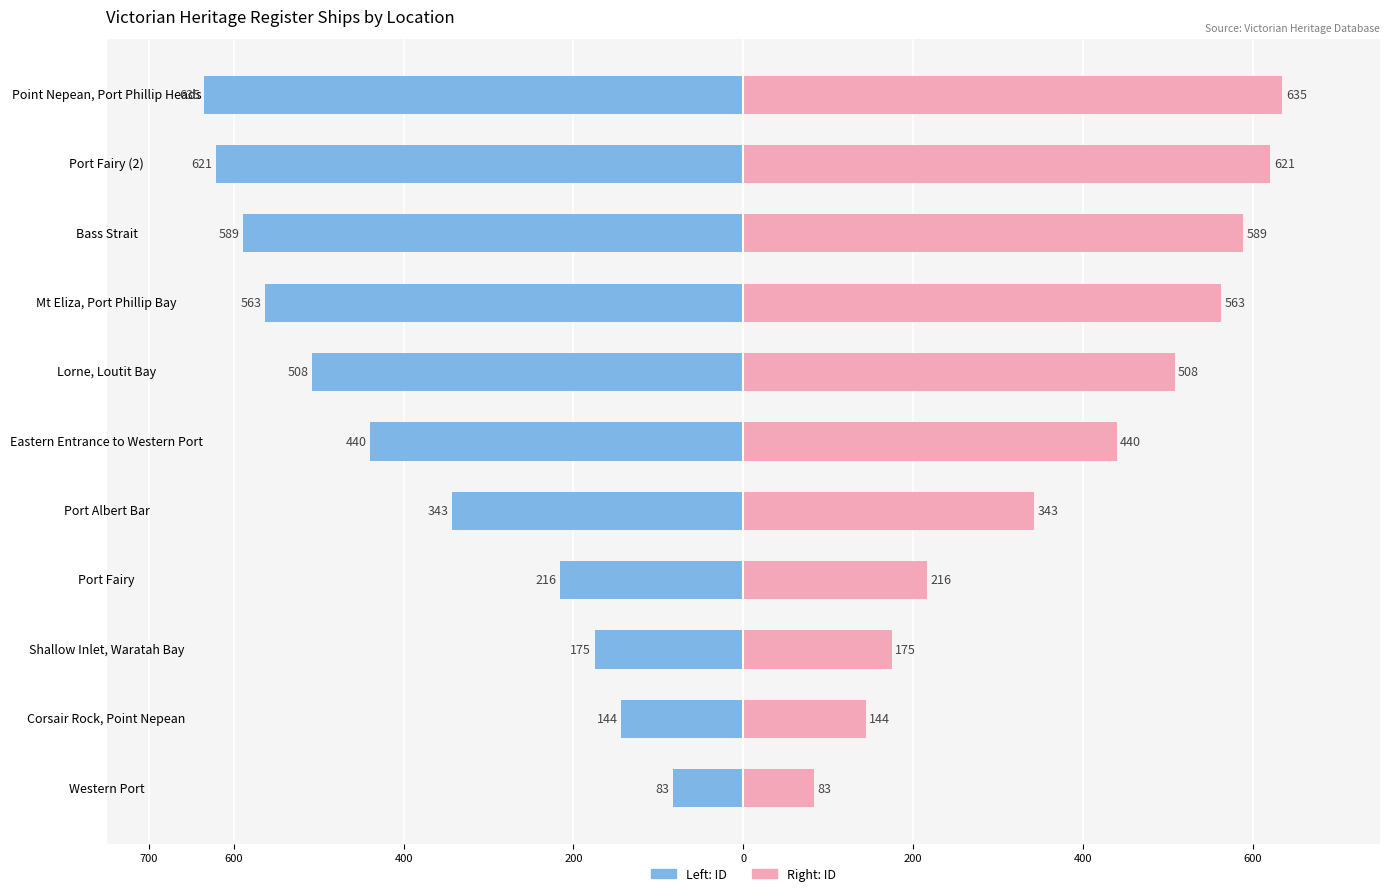

Is it true that Location (Left) equals -289 at 200?

False